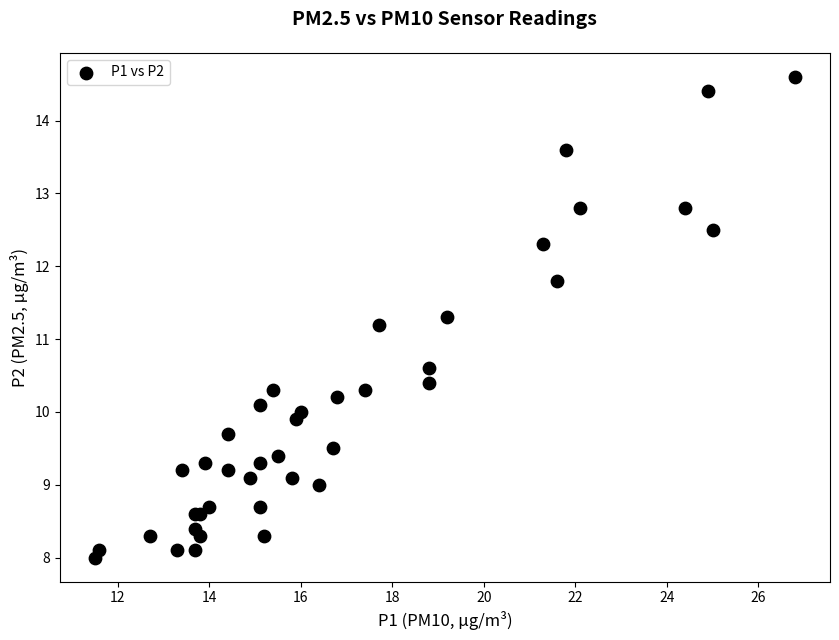

What Y value in the scatter plot is closest to 11?

11.2